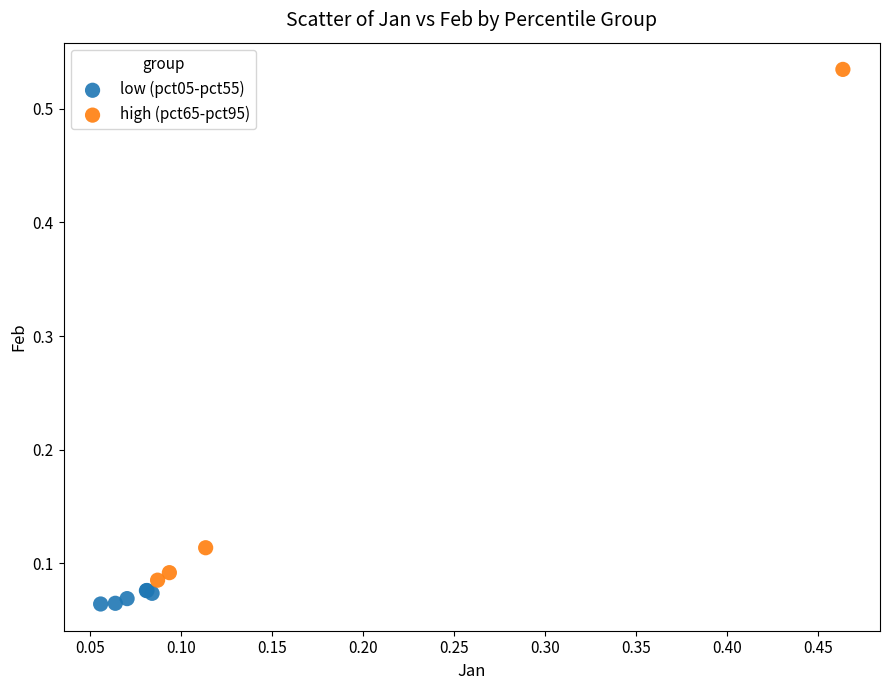

Which series contains the lowest Y value?

low (pct05-pct55)